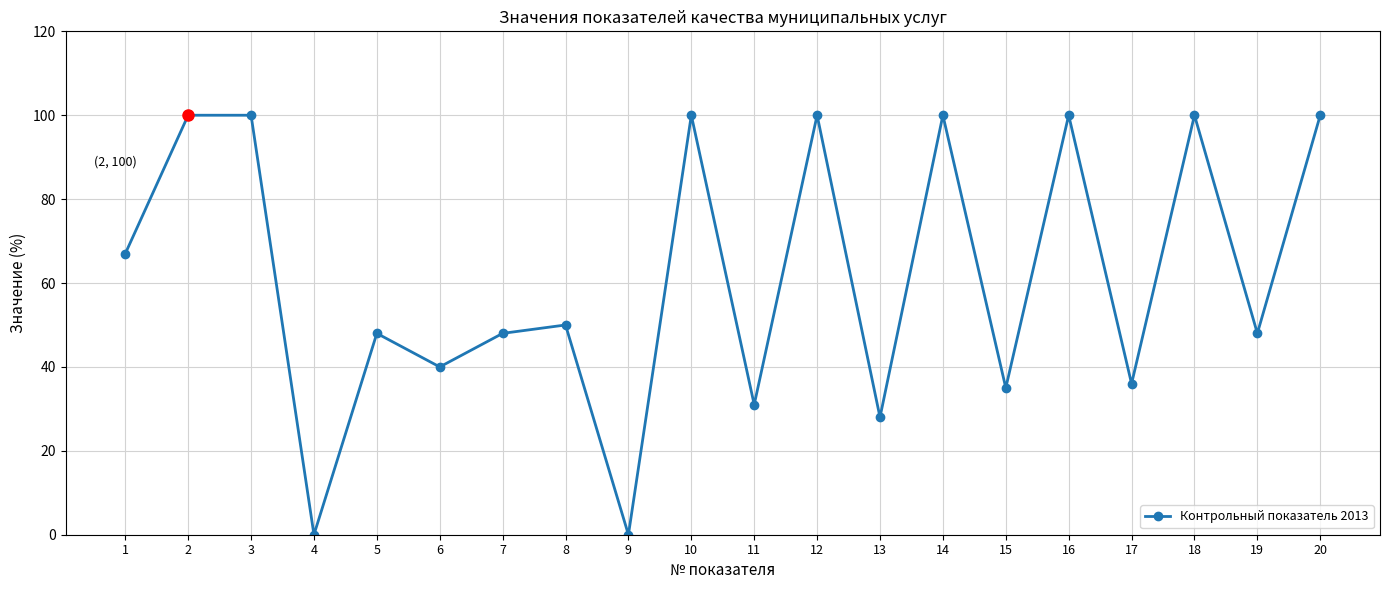

What is the sum of the values at 16 and 6?

140